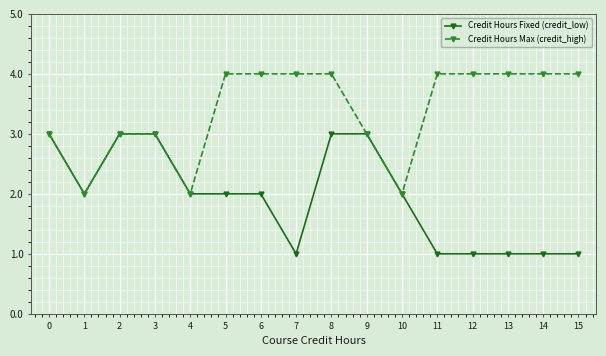

What is the total value across all series at 15?

5